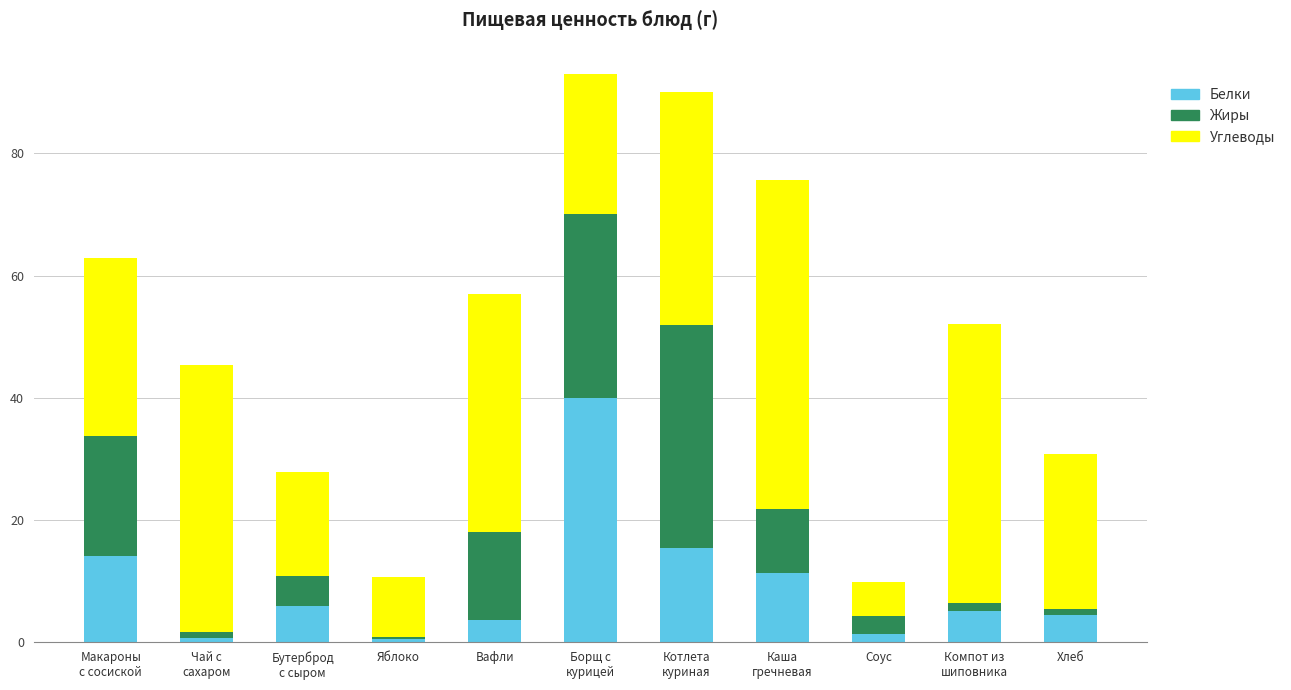

What is the value of the Белки bar at the 7th from the left?

15.3